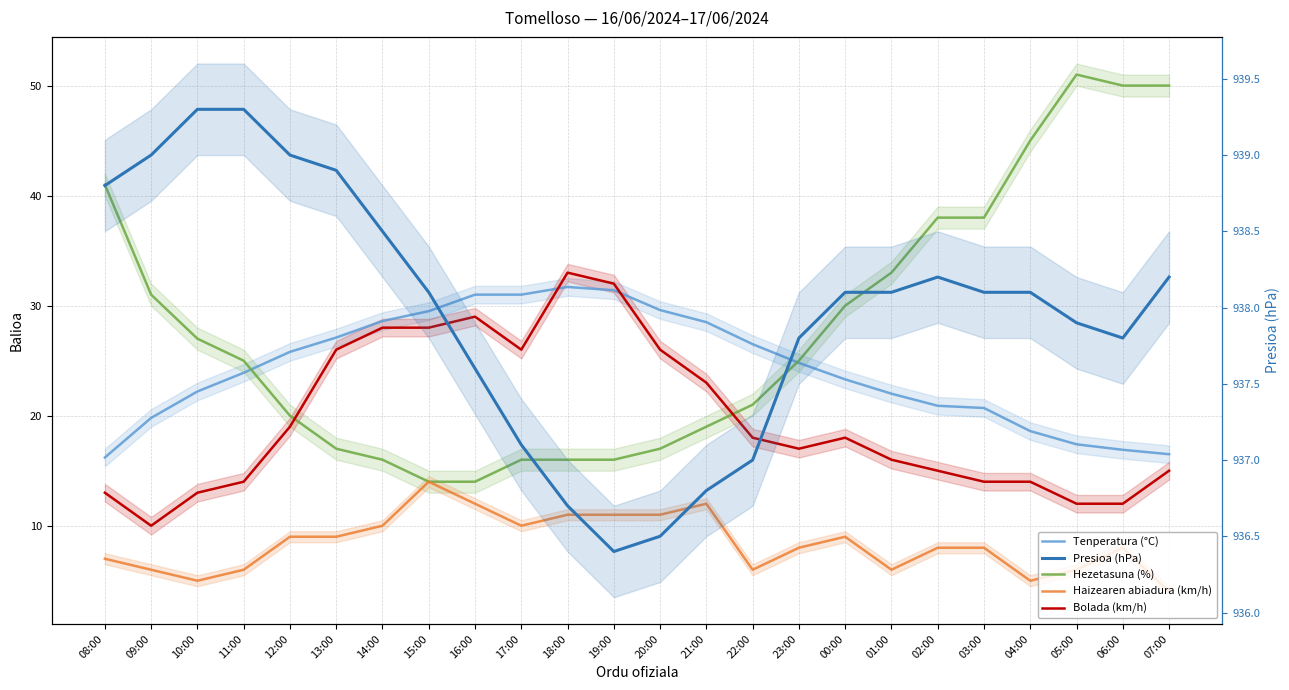

Which category has the highest value in the Bolada (km/h) series?

18:00